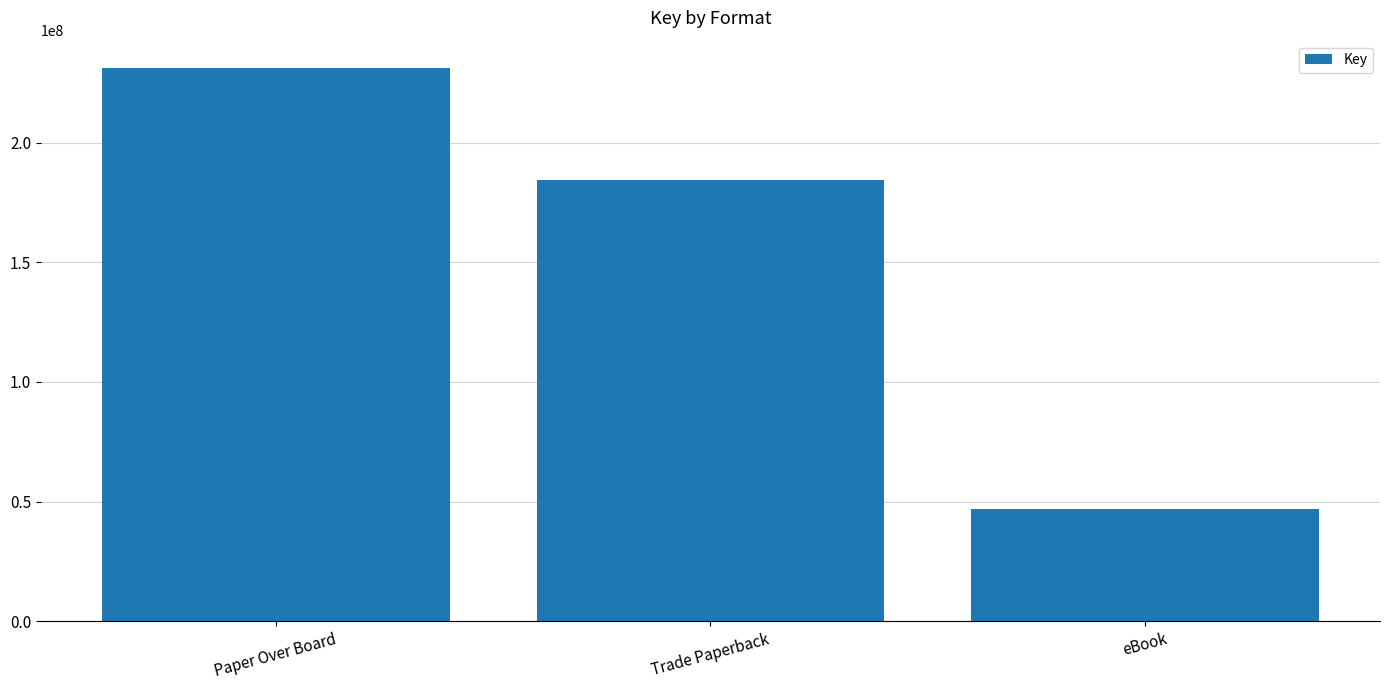

Rank the categories by value from lowest to highest.

eBook, Trade Paperback, Paper Over Board